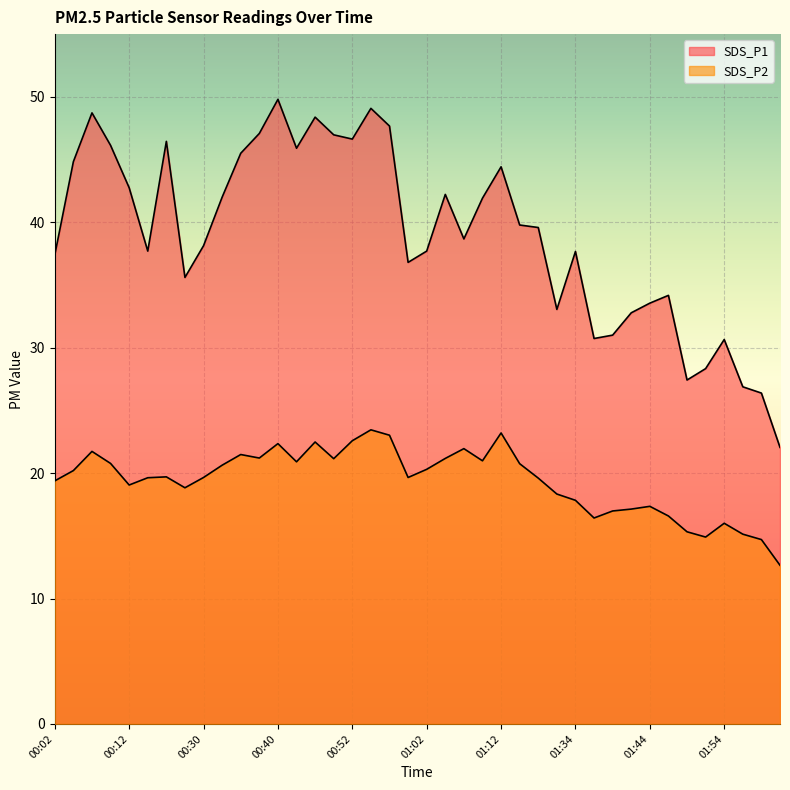

At which category does SDS_P2 reach its first local valley?

00:12